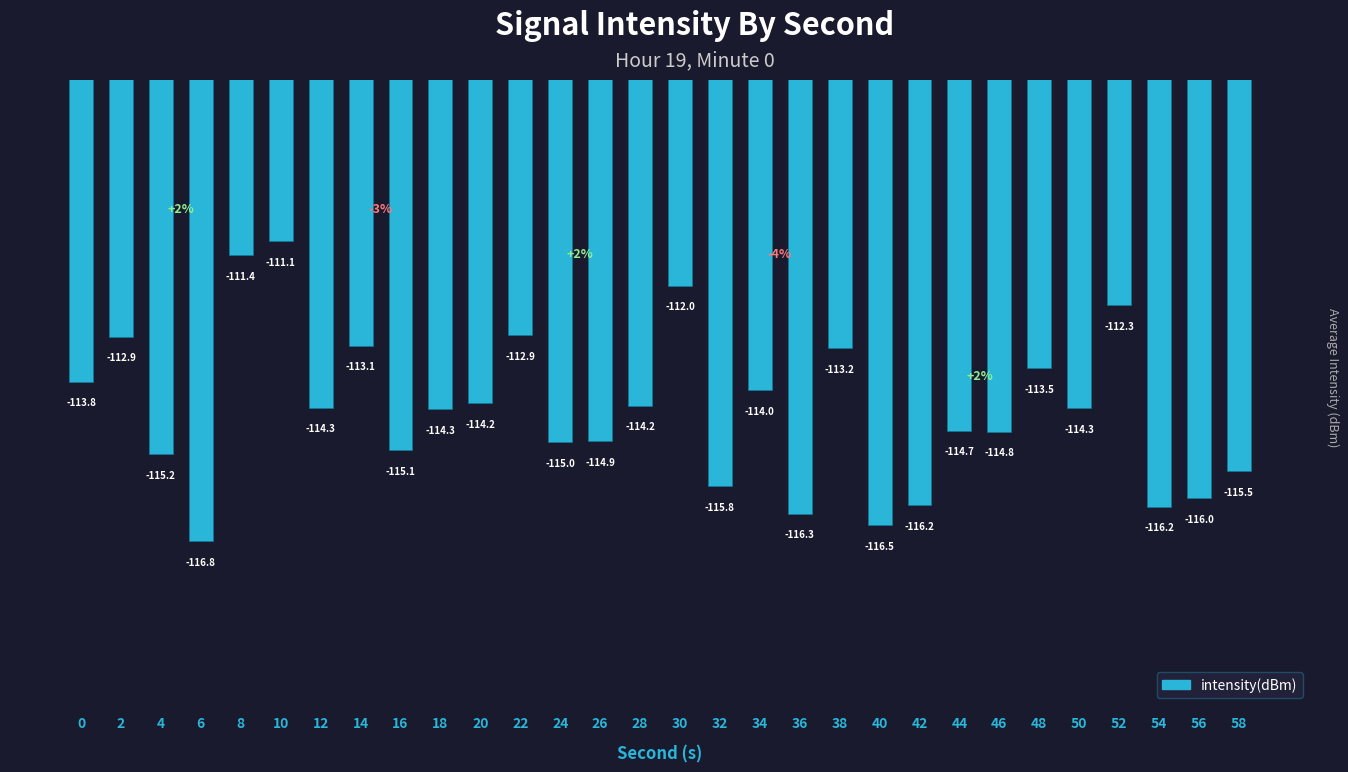

At which category does the chart reach its peak across all series?

10